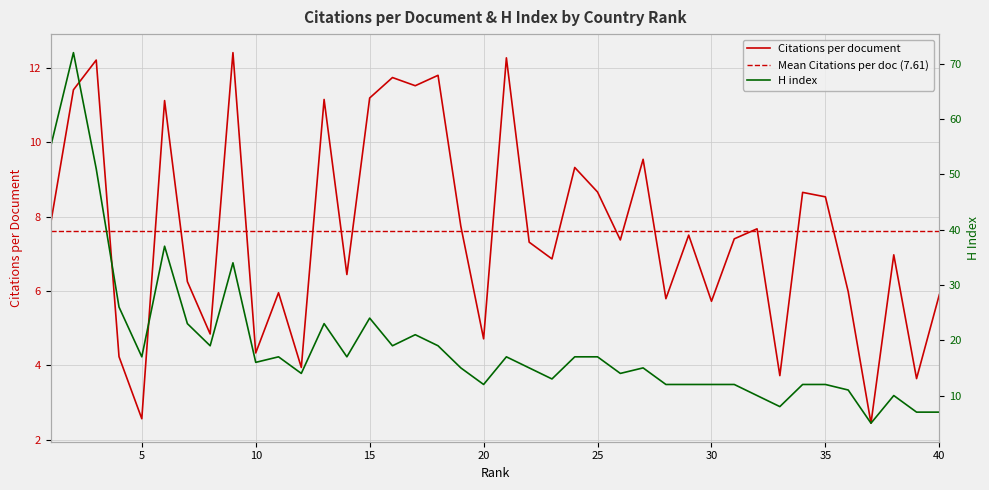

Which label corresponds to the smallest value in the chart?

37